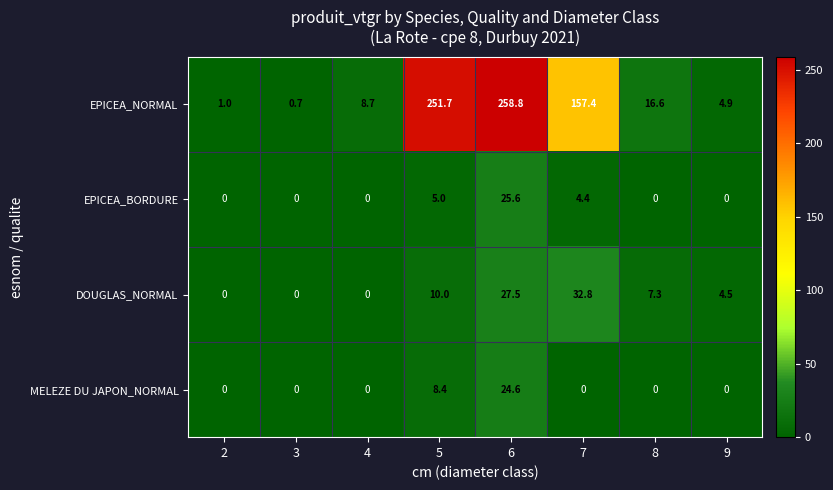

At how many categories does at least one series exceed 106?

3